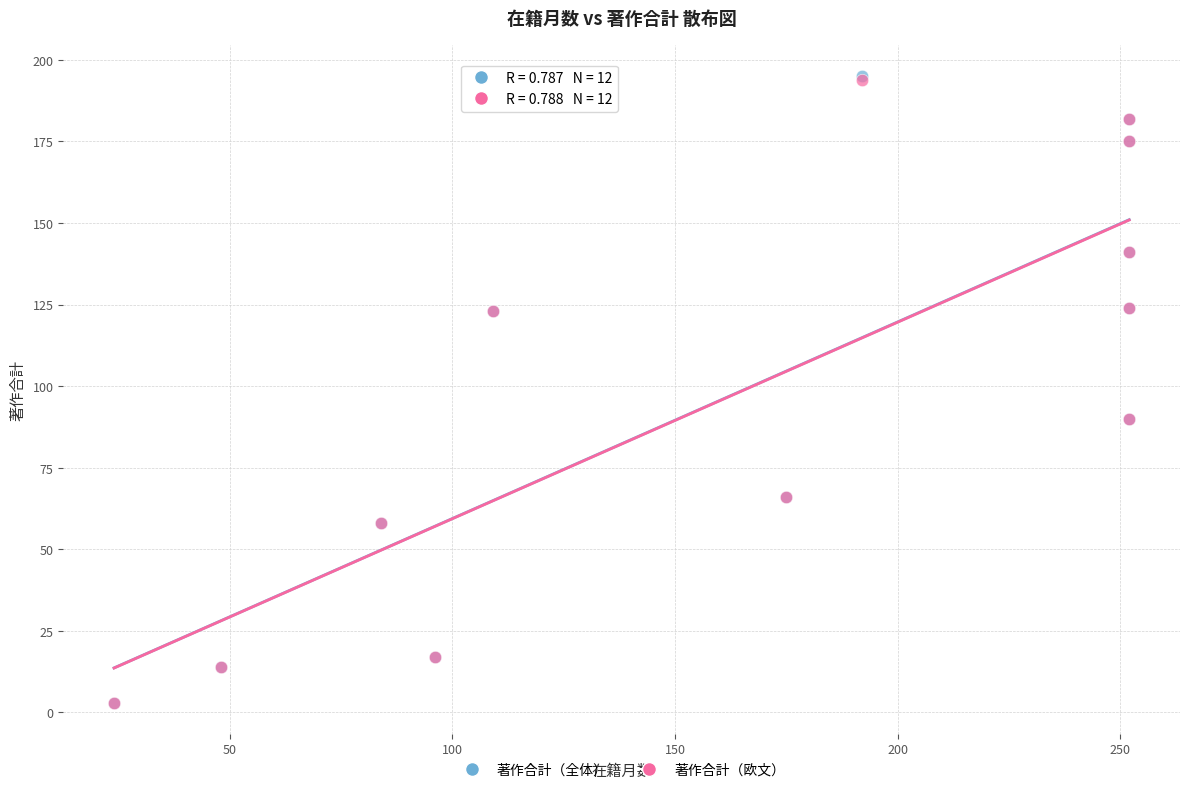

What are all the series names shown in the legend?

著作合計（全体）, 著作合計（欧文）